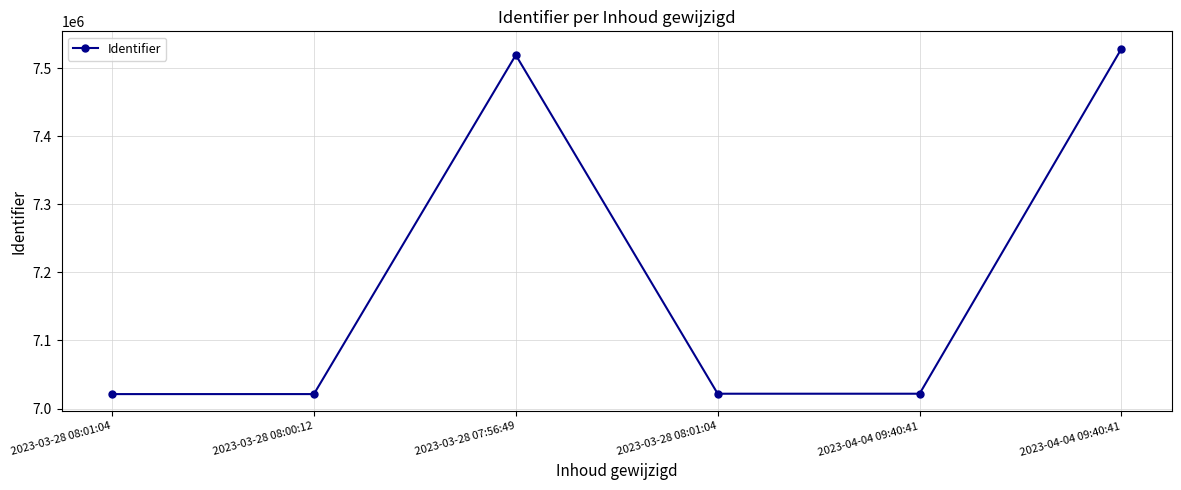

What is the approximate value at 2023-04-04 09:40:41?

7021810